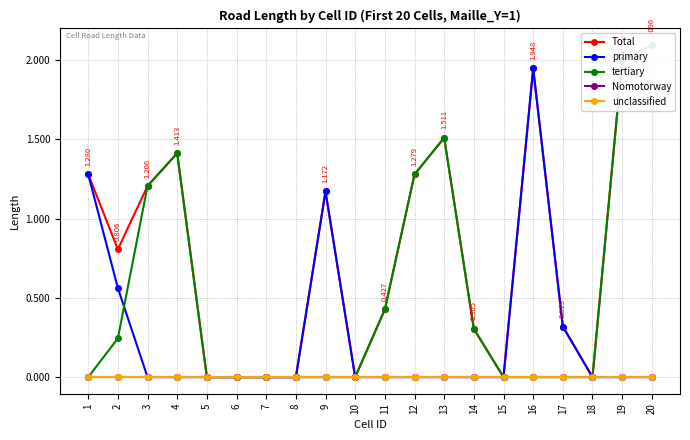

What is the average value of the tertiary series?

0.5